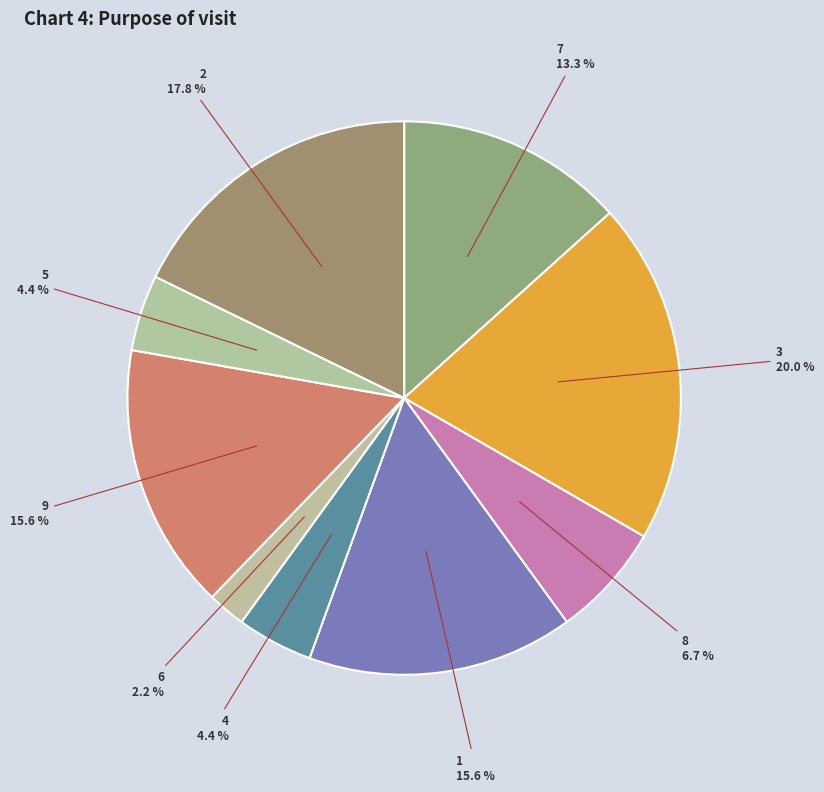

What portion of the pie excludes 4?

95.6%